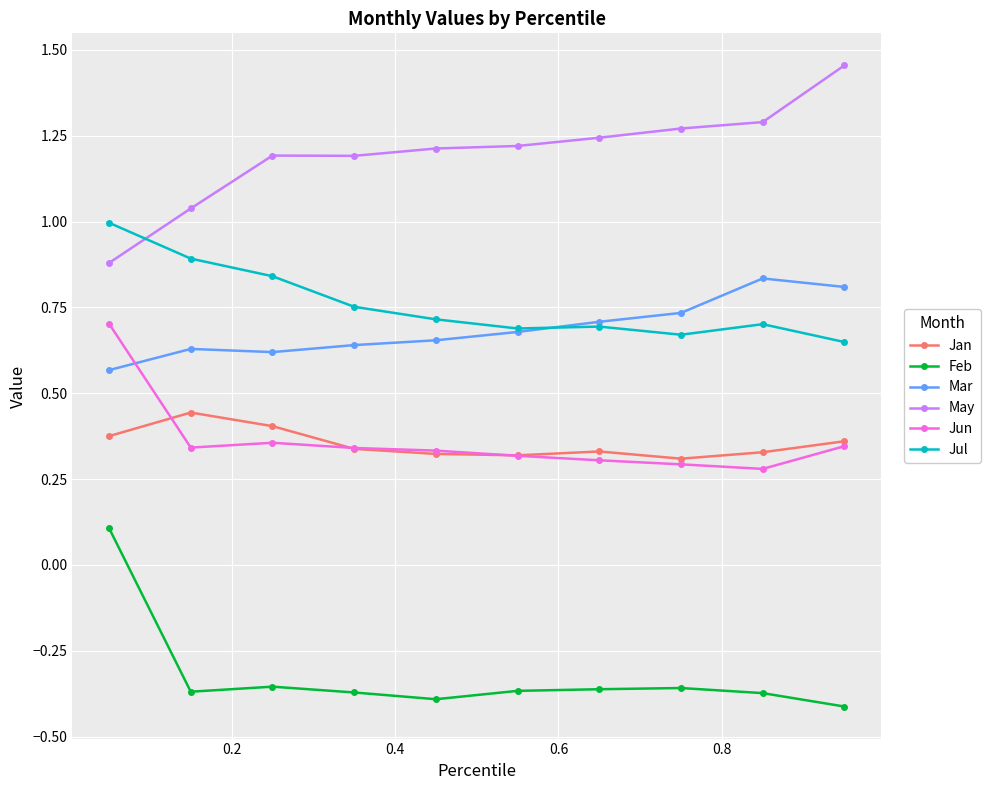

True or false: Jul and Feb intersect in this chart.

False